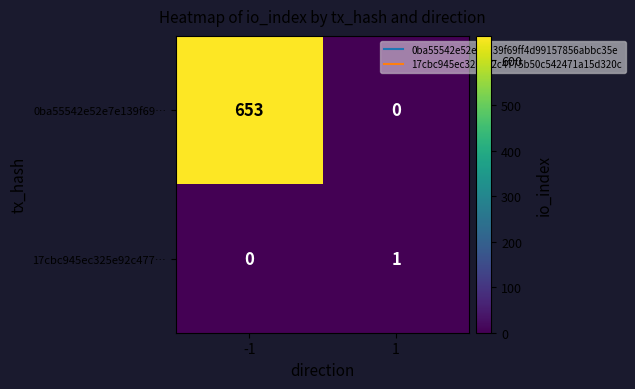

At which category is the sum across all series the highest?

-1